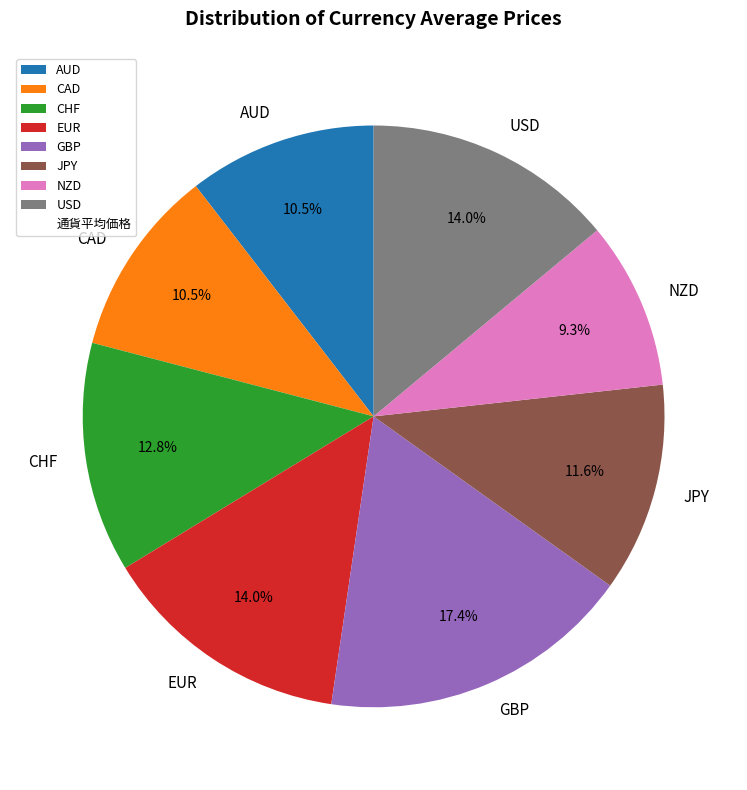

What portion of the pie excludes USD?

86.0%